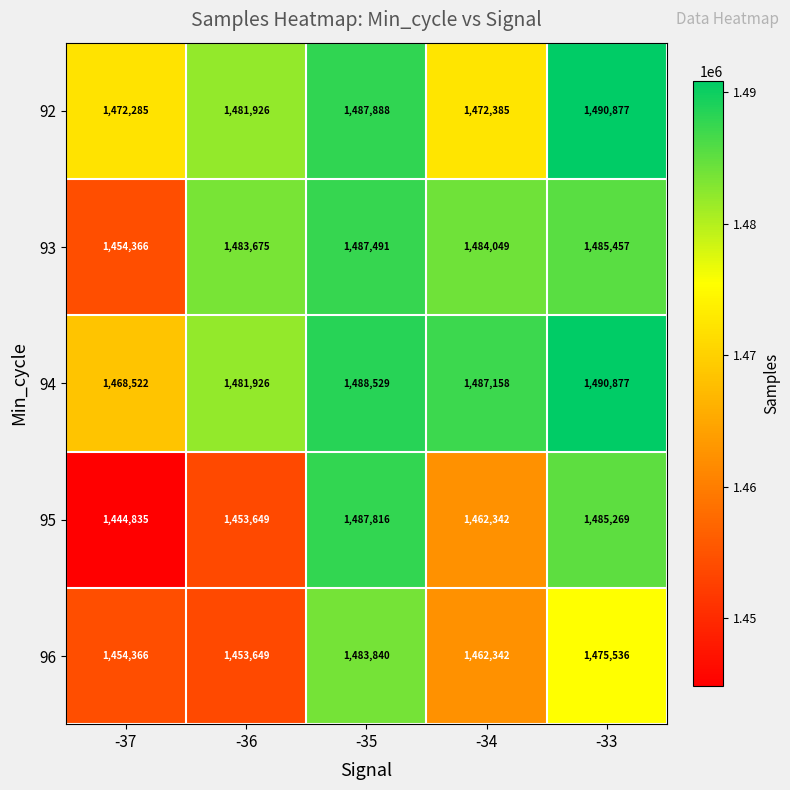

Rank the categories by 96 value from highest to lowest.

-35, -33, -34, -37, -36